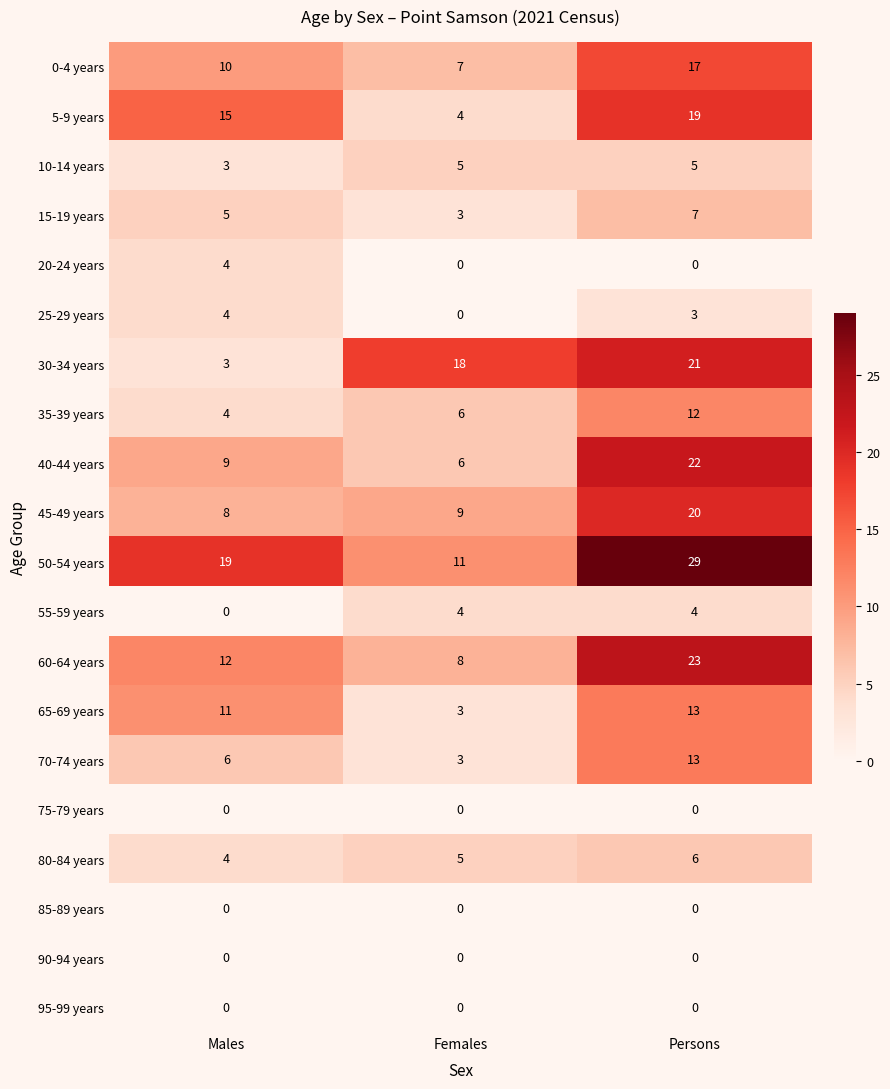

Rank the categories by 60-64 years value from highest to lowest.

Persons, Males, Females